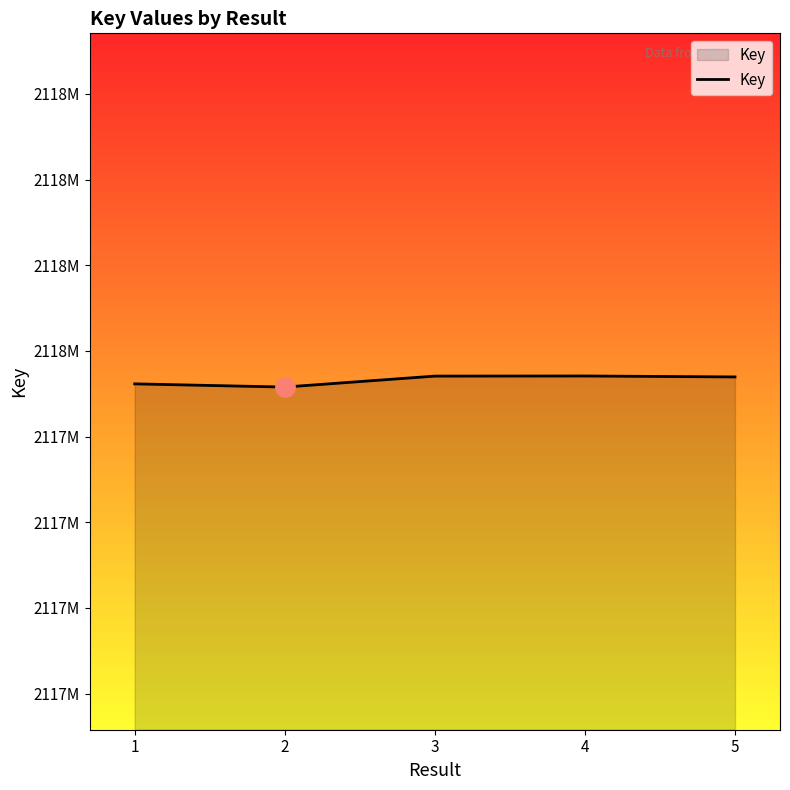

Does the chart have visible grid lines?

No